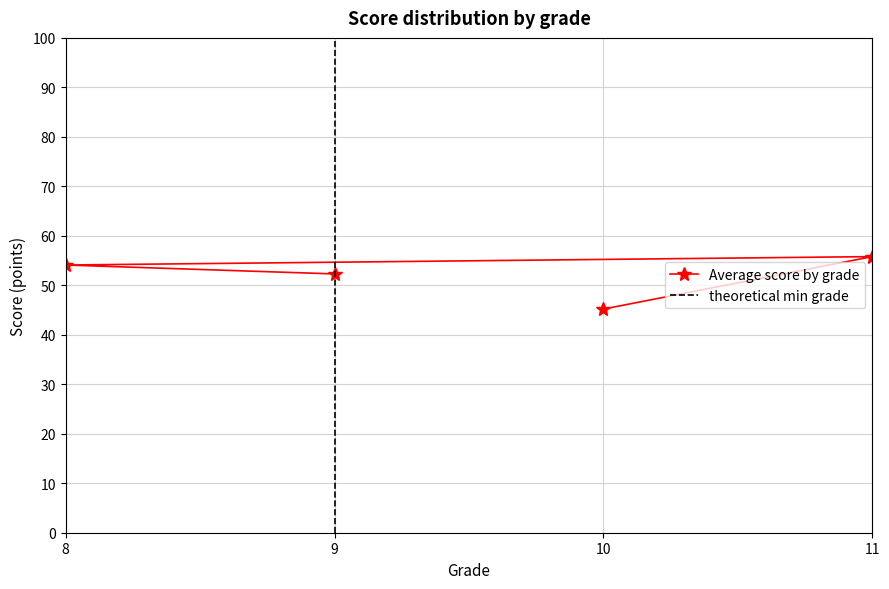

True or false: Average score by grade has a value of 55.8 at 11.

True